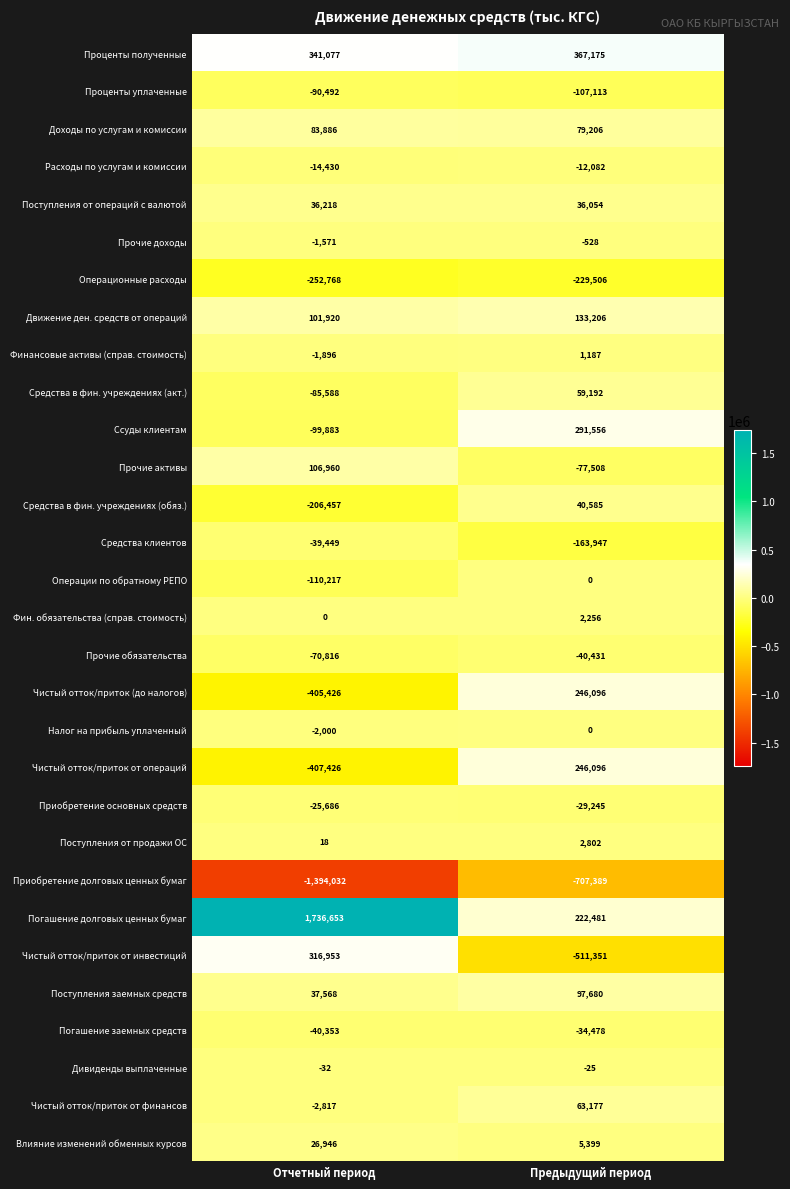

What is the sum of the Финансовые активы (справ. стоимость) values at Отчетный период and Предыдущий период?

-709